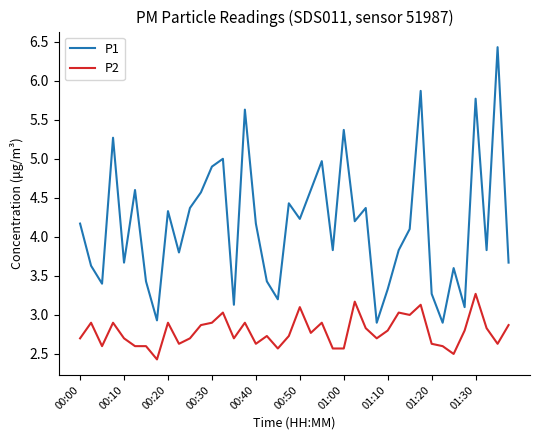

Which series has the largest range (max minus min)?

P1